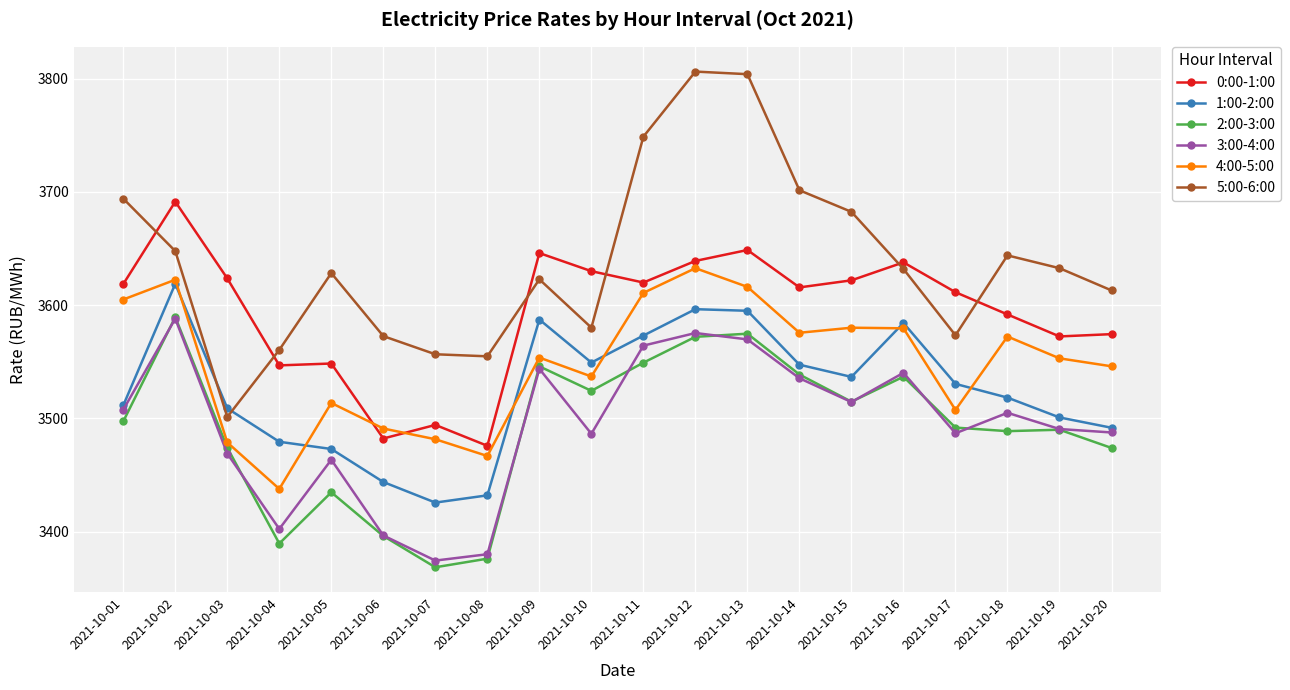

What is the smallest value displayed?

3368.4